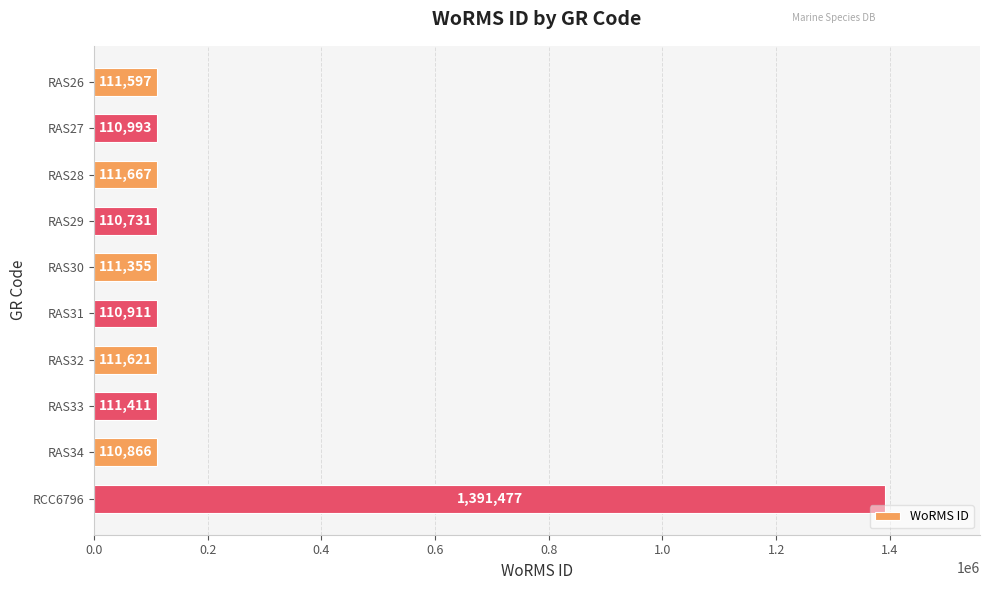

What is the value of the 1st bar from the top?

111597